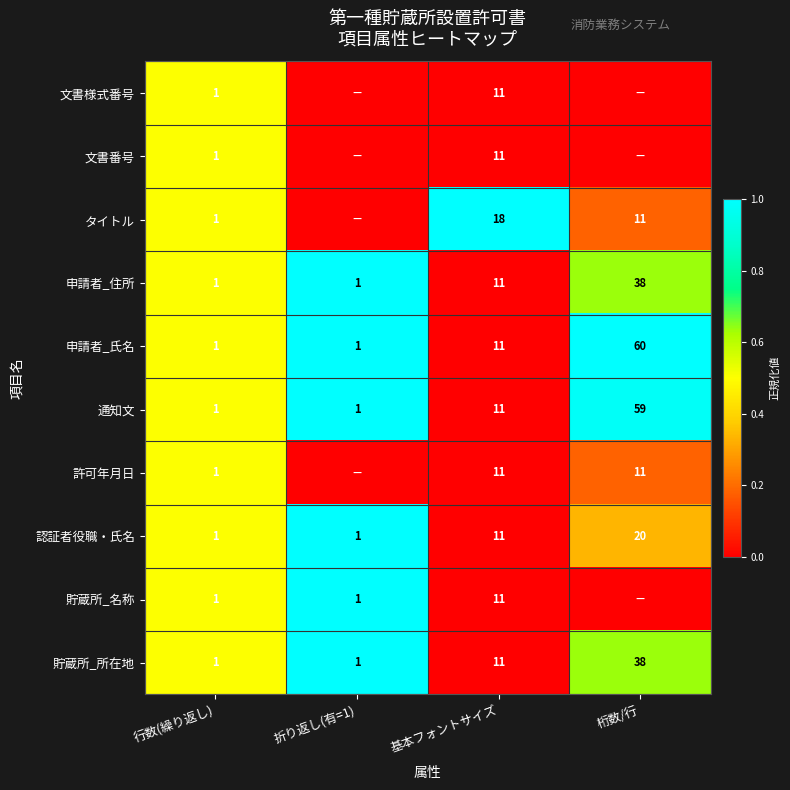

How many values in the 申請者_住所 series are below 11?

2